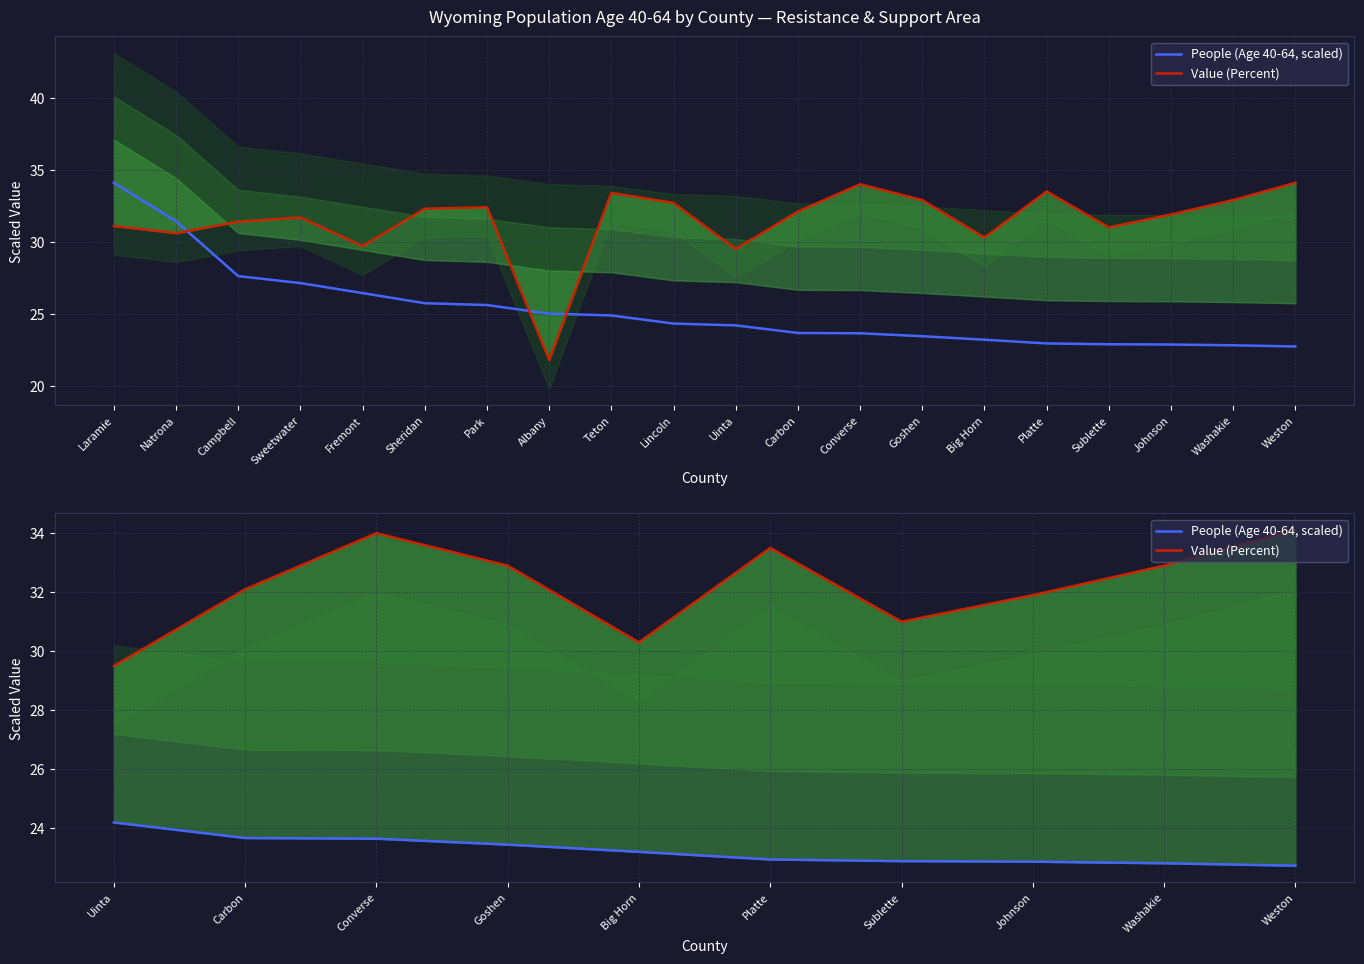

What is the maximum value shown in the chart?

34.1